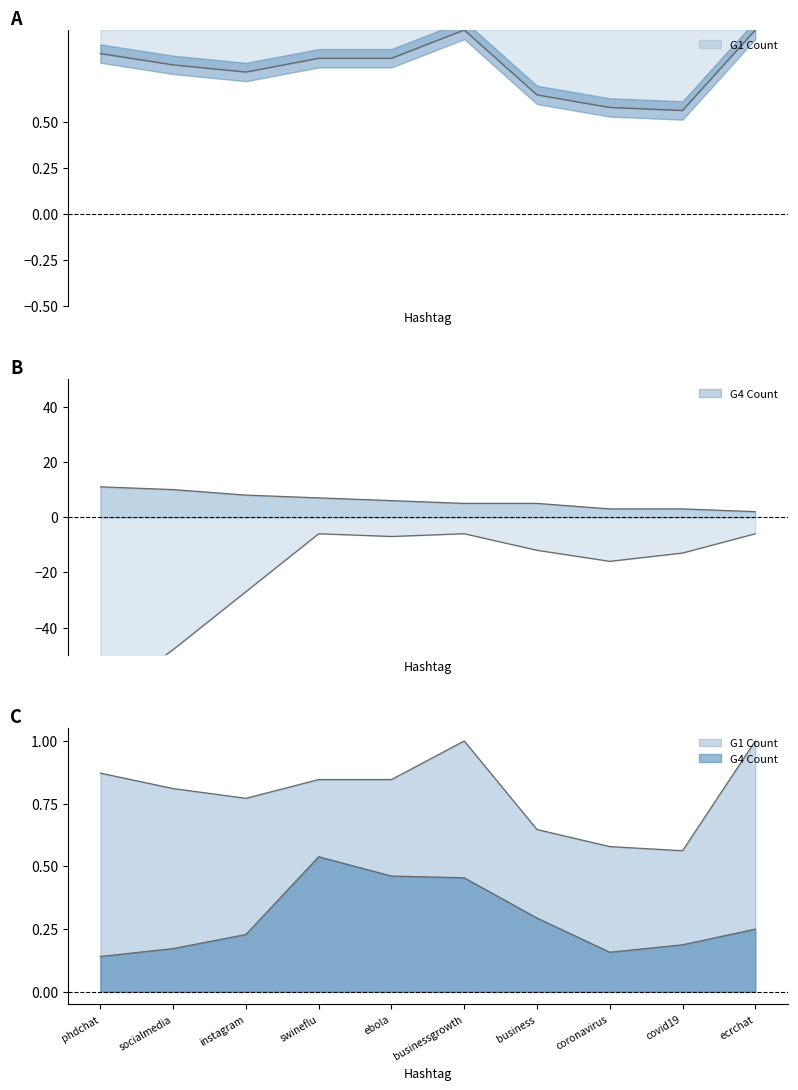

Does the chart display data point markers on the line(s)?

No